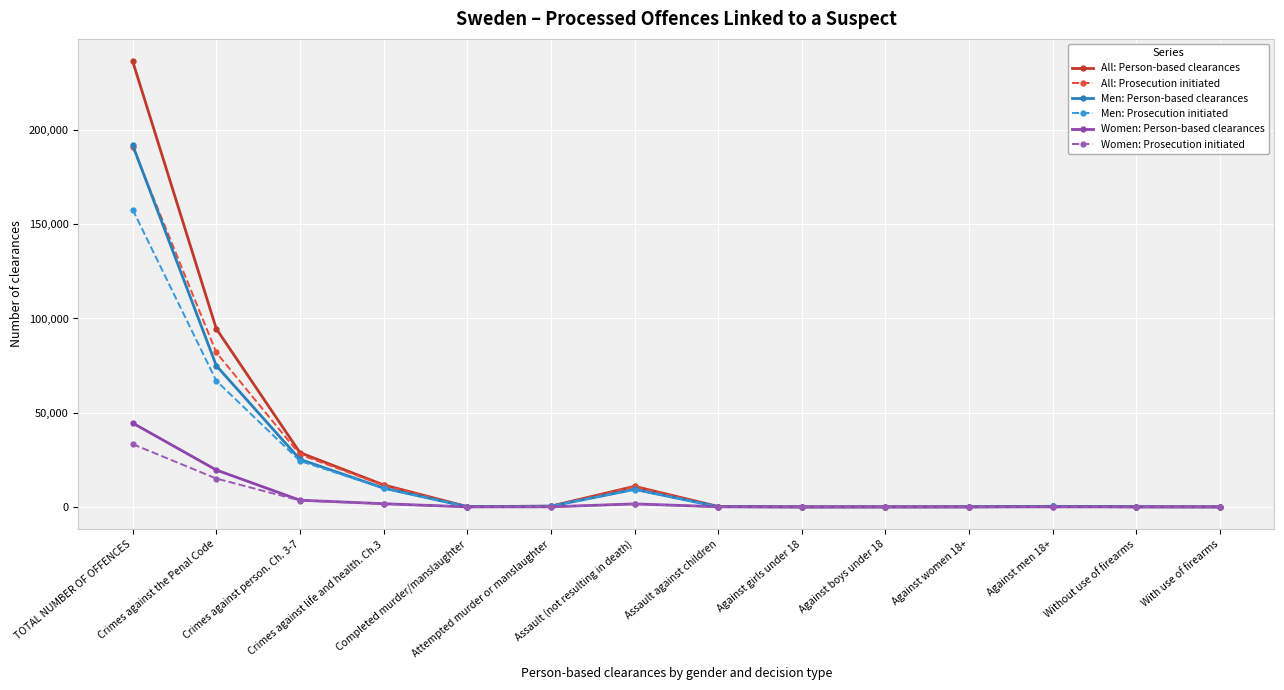

At how many categories does at least one series exceed 190836?

1